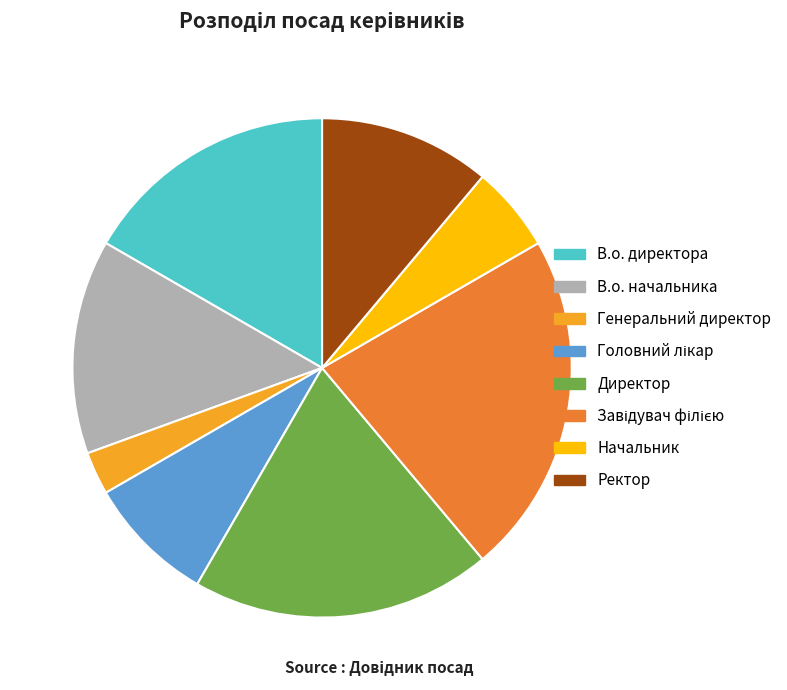

Is it true that Начальник is 6% of the pie?

True